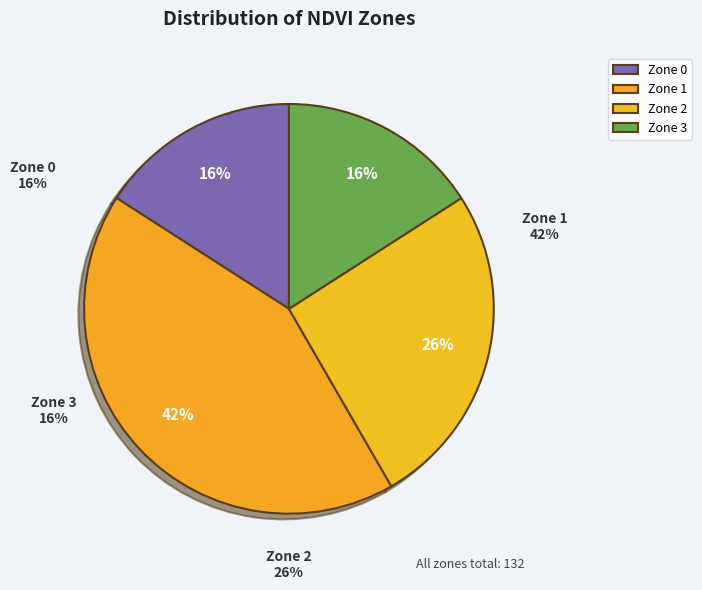

Is it true that Zone 2 is 26% of the pie?

True